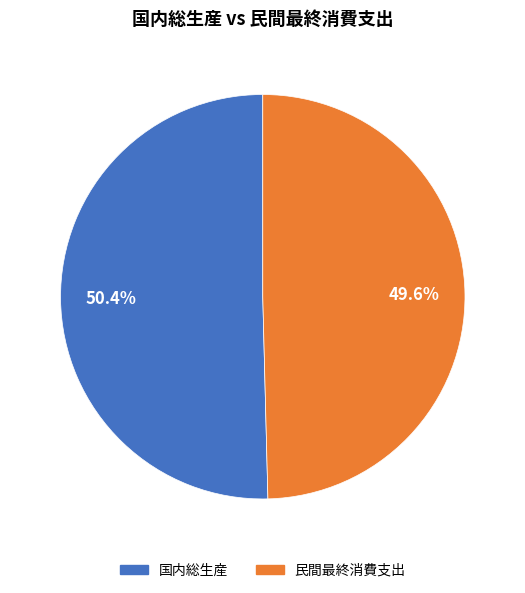

Count the number of slices in the pie.

2